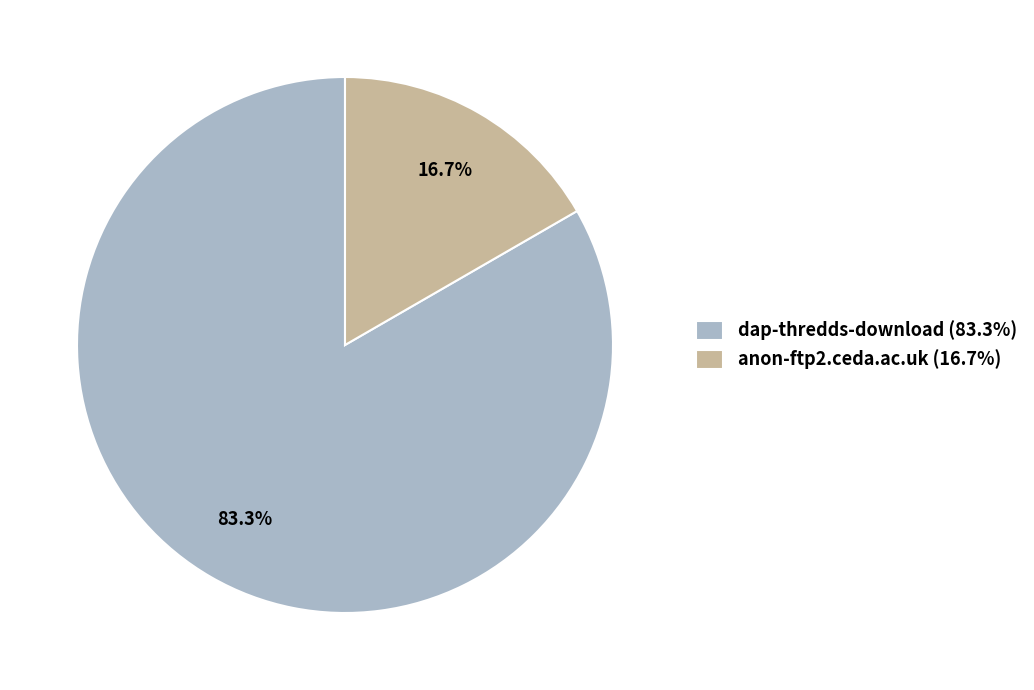

What is the largest slice in the pie chart?

dap-thredds-download